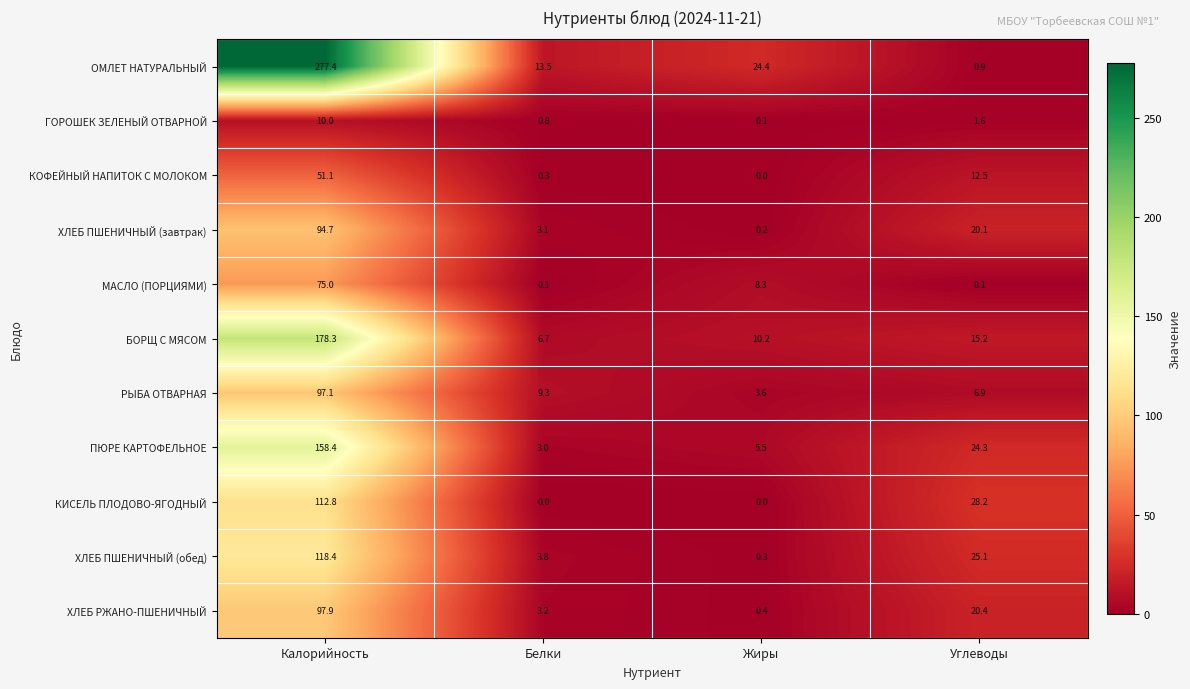

What is the average value of the КОФЕЙНЫЙ НАПИТОК С МОЛОКОМ series?

16.0